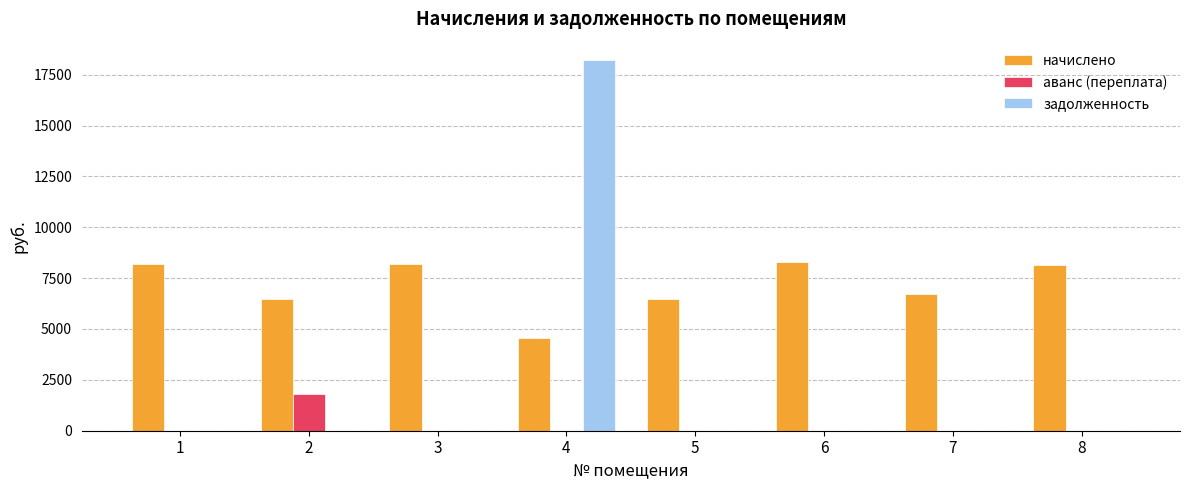

What is the sum of the аванс (переплата) values at 2 and 6?

1791.6